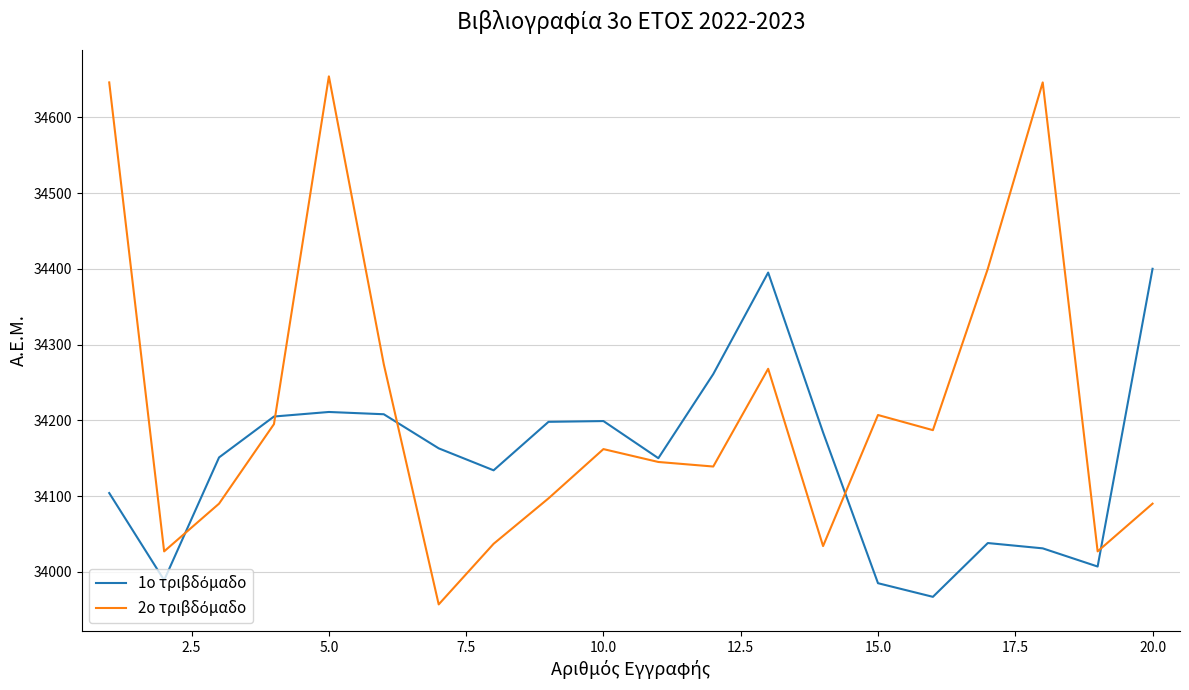

Which series has the widest spread of values?

2ο τριβδόμαδο